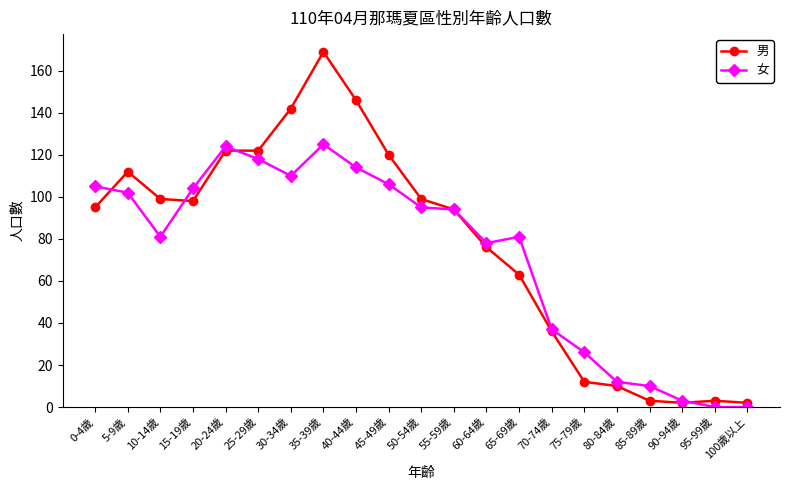

How many lines are shown in the chart?

2